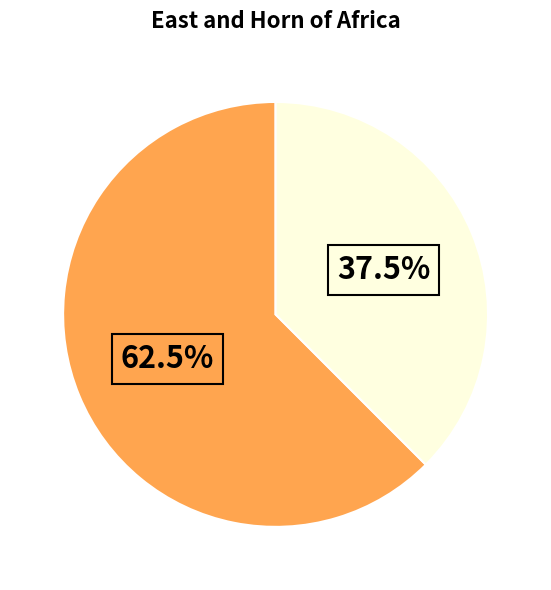

Does any single category account for the majority?

Yes